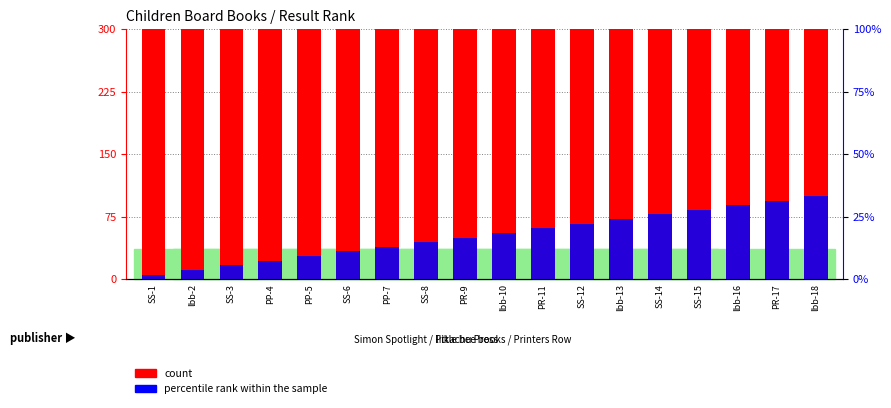

What is the value of the percentile rank within the sample bar at the 7th from the left?

38.9